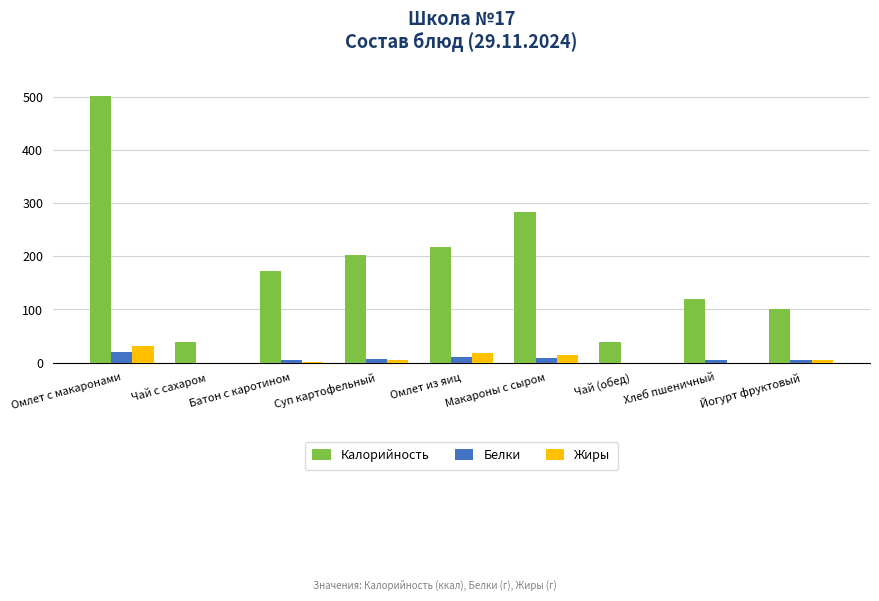

What is the maximum value for Калорийность?

502